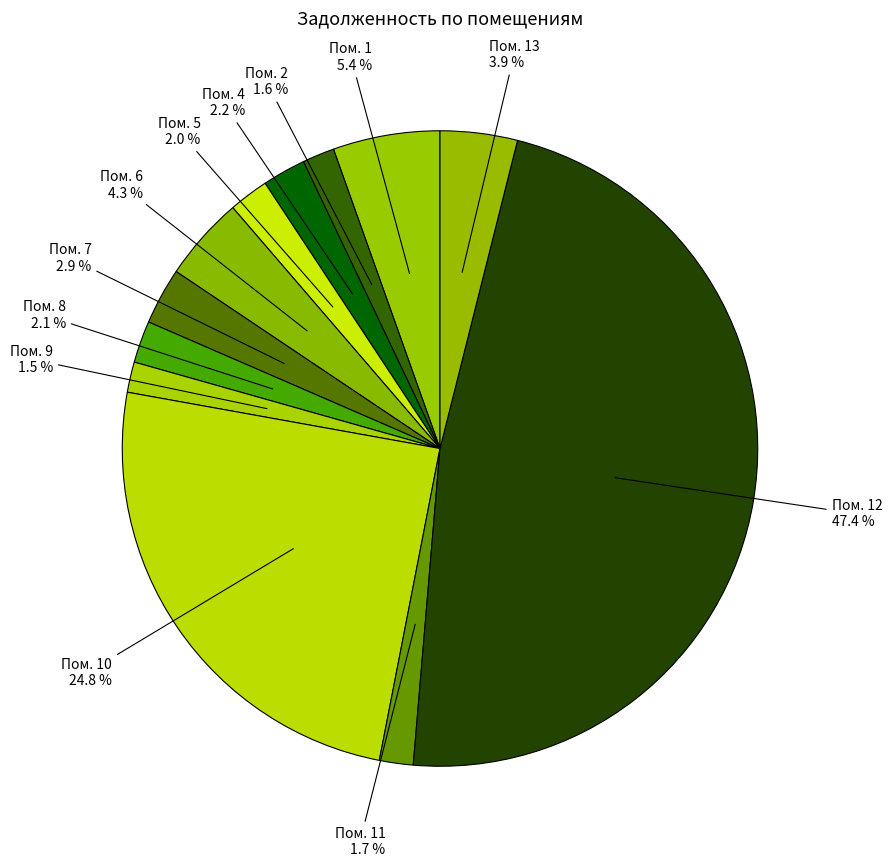

Count the number of slices in the pie.

12